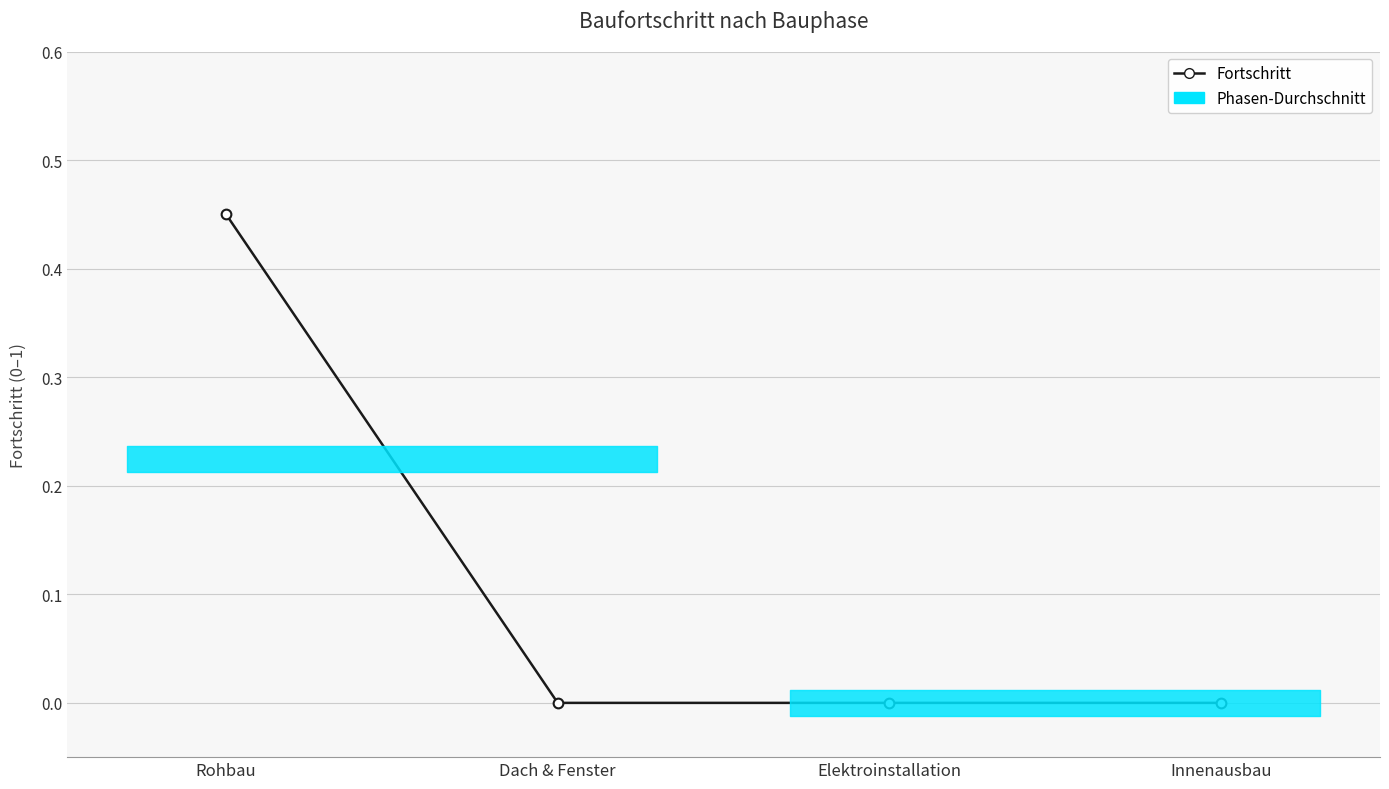

List the labels in order of value, largest first.

Rohbau, Dach & Fenster, Elektroinstallation, Innenausbau